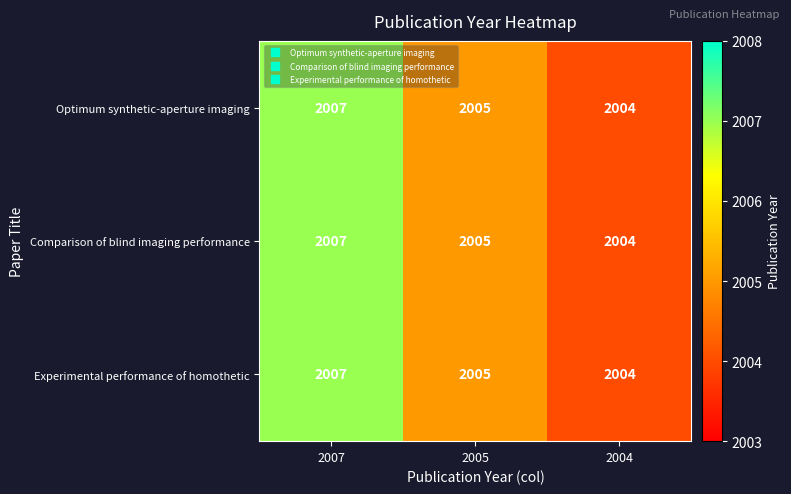

What is the average value of the Optimum synthetic-aperture imaging series?

2005